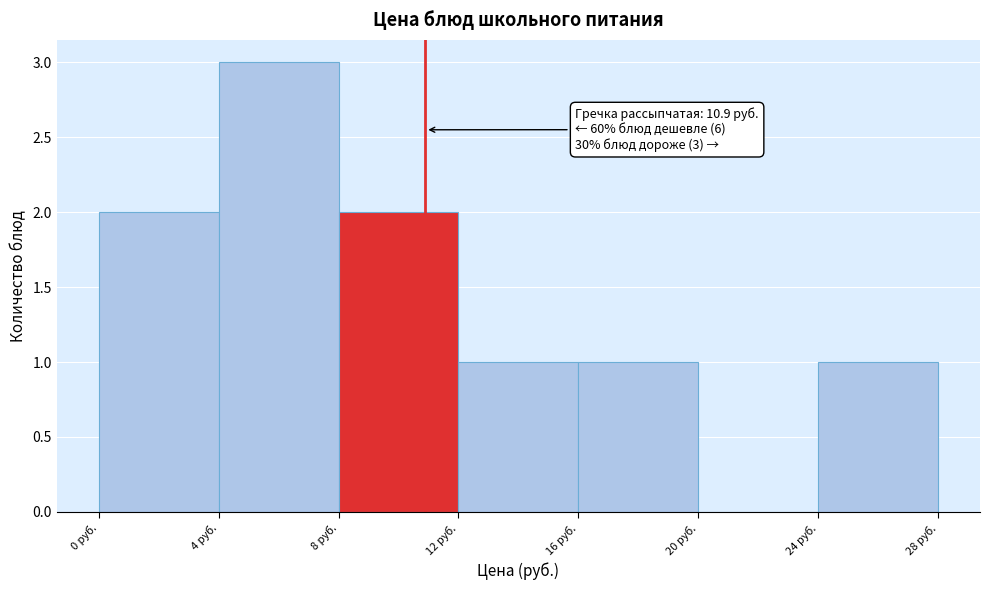

Which range on the x-axis has the tallest bar?

4 to 8